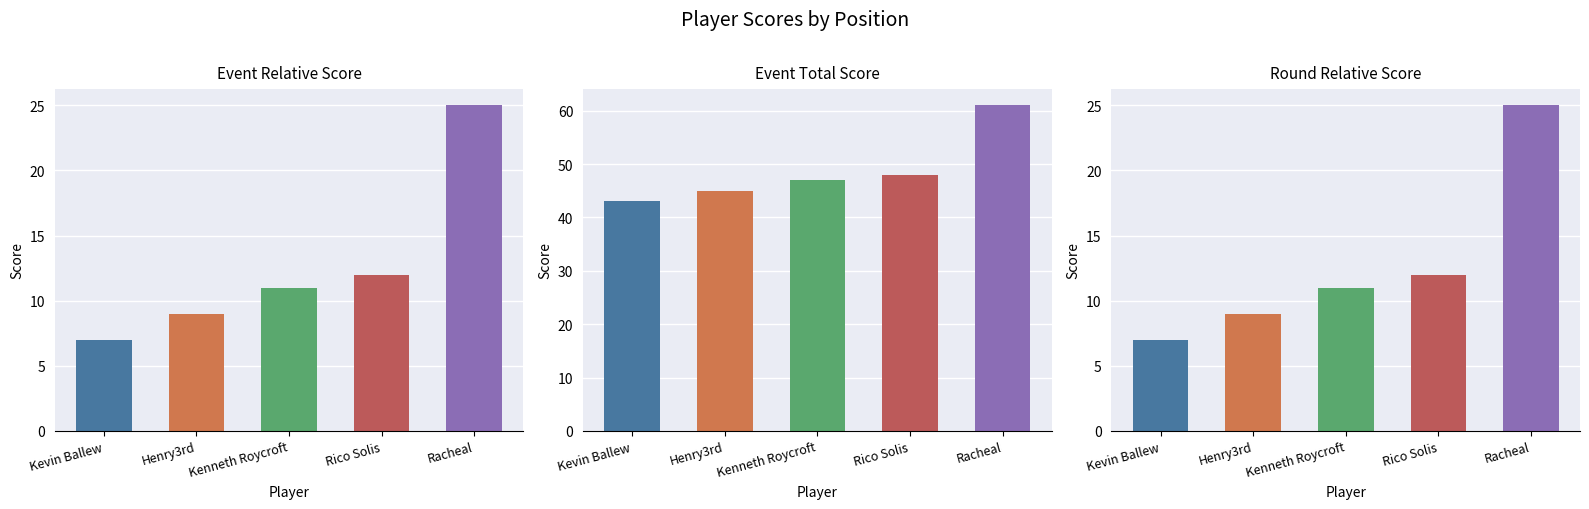

At which category is the sum across all series the highest?

Racheal